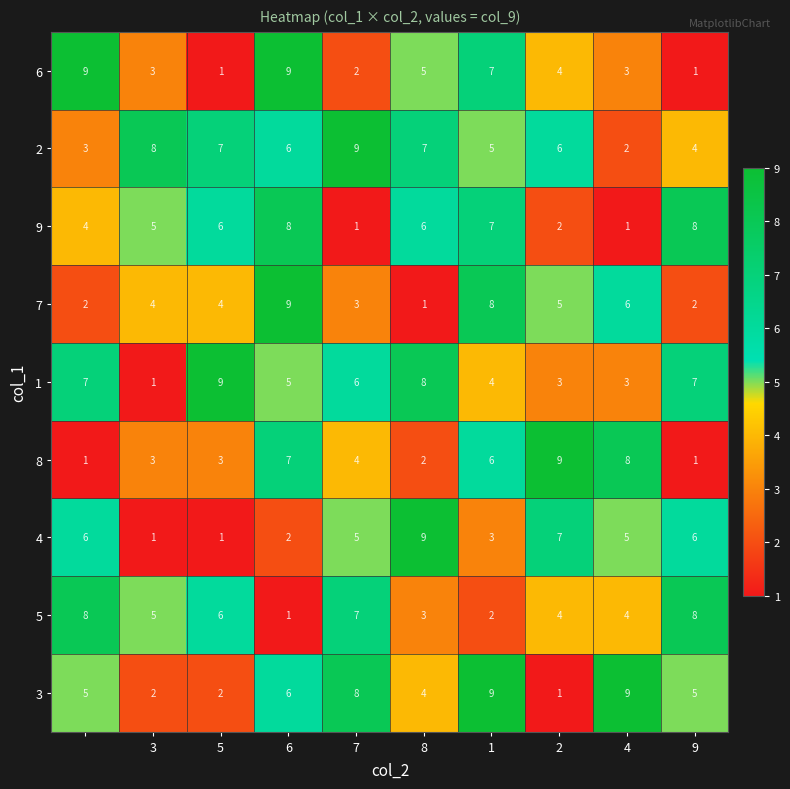

What is the highest value of the 8 series?

9